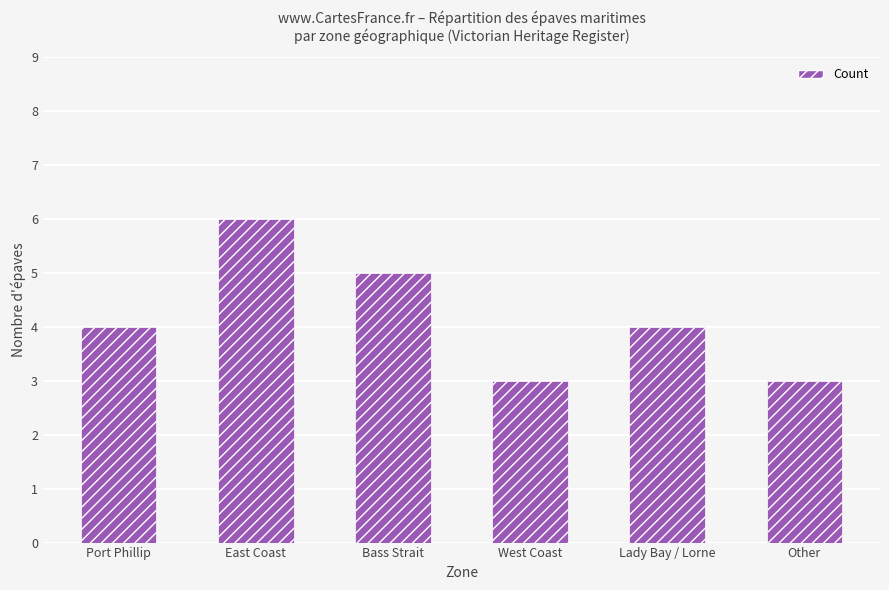

Which category has the highest value across all series?

East Coast